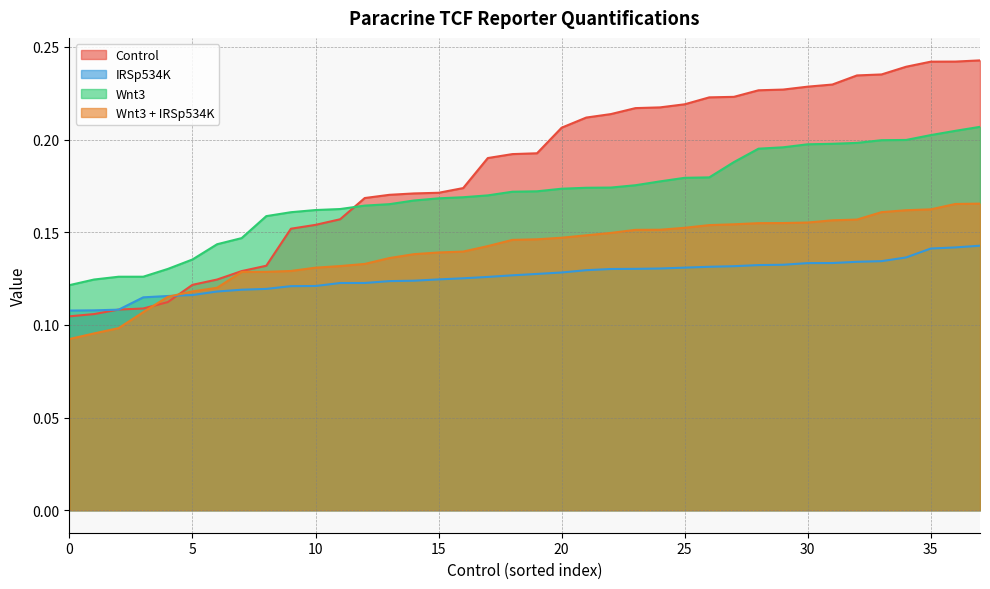

At which category is the sum across all series the highest?

37